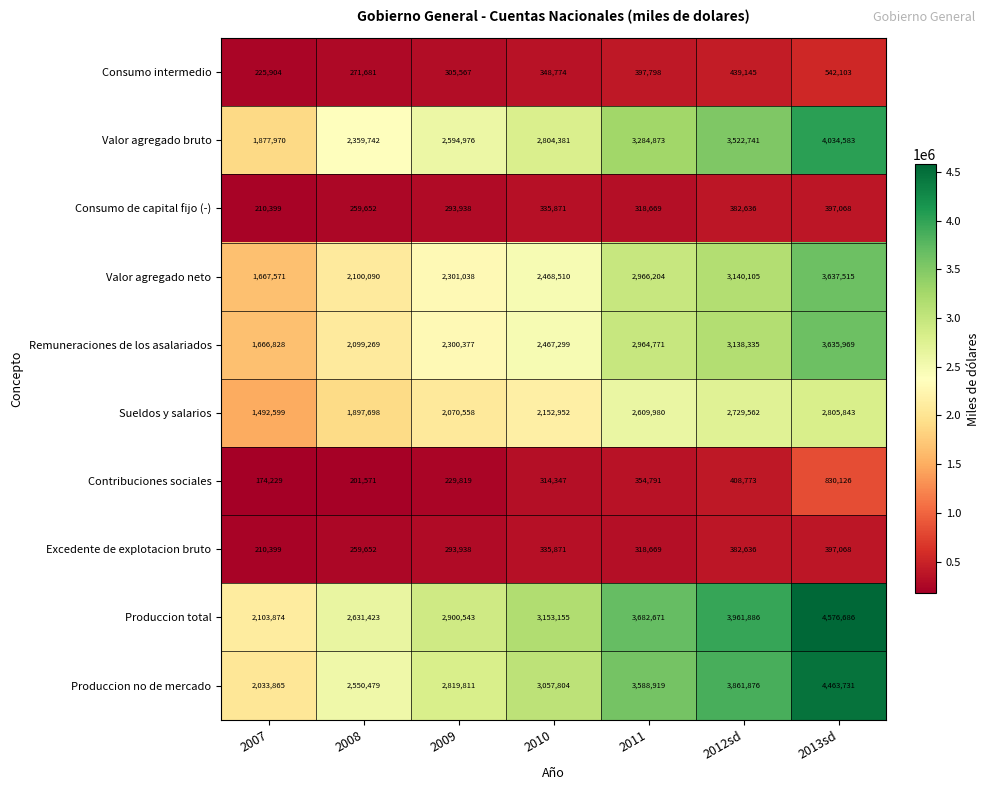

The value of Produccion no de mercado at 2011 is 3588919. True or false?

True